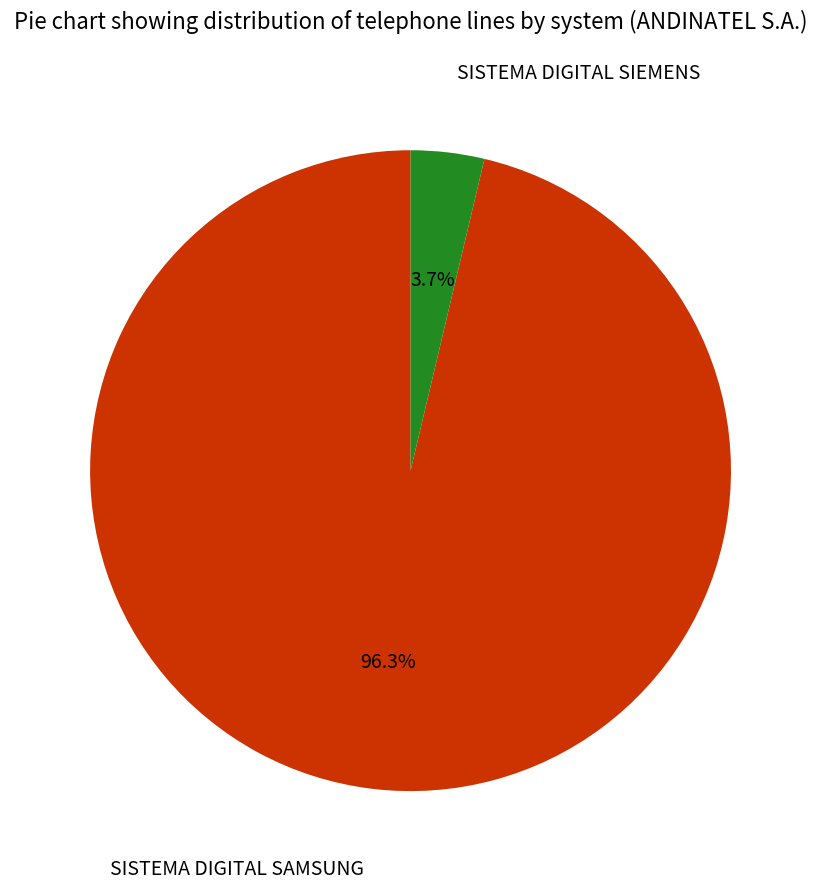

Does any single category account for the majority?

Yes